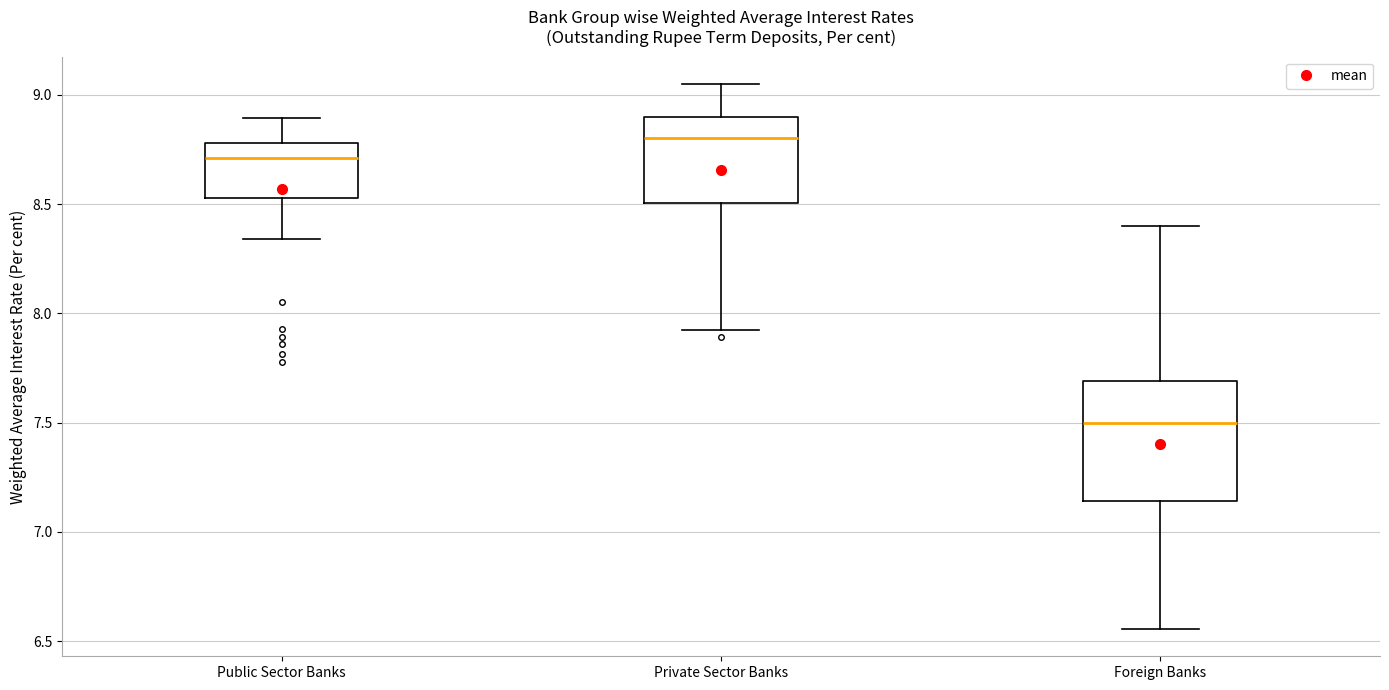

Which box's median line is the lowest?

Foreign Banks